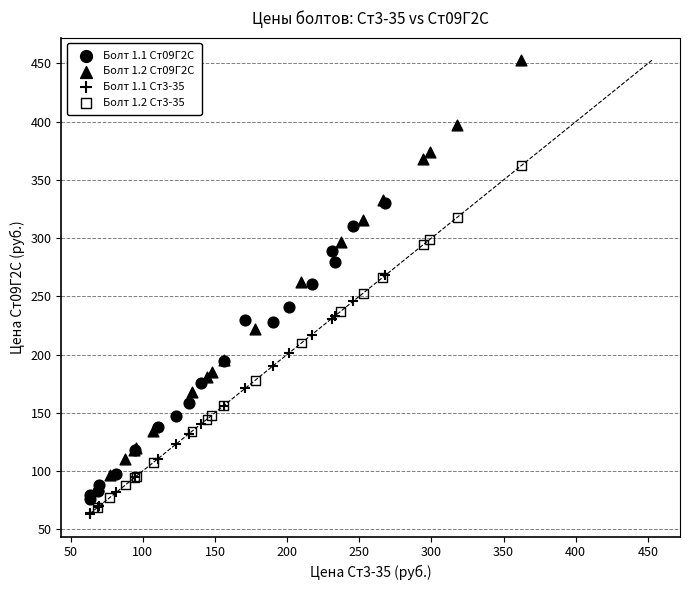

Which series has the widest spread of Y values?

Болт 1.2 Ст09Г2С